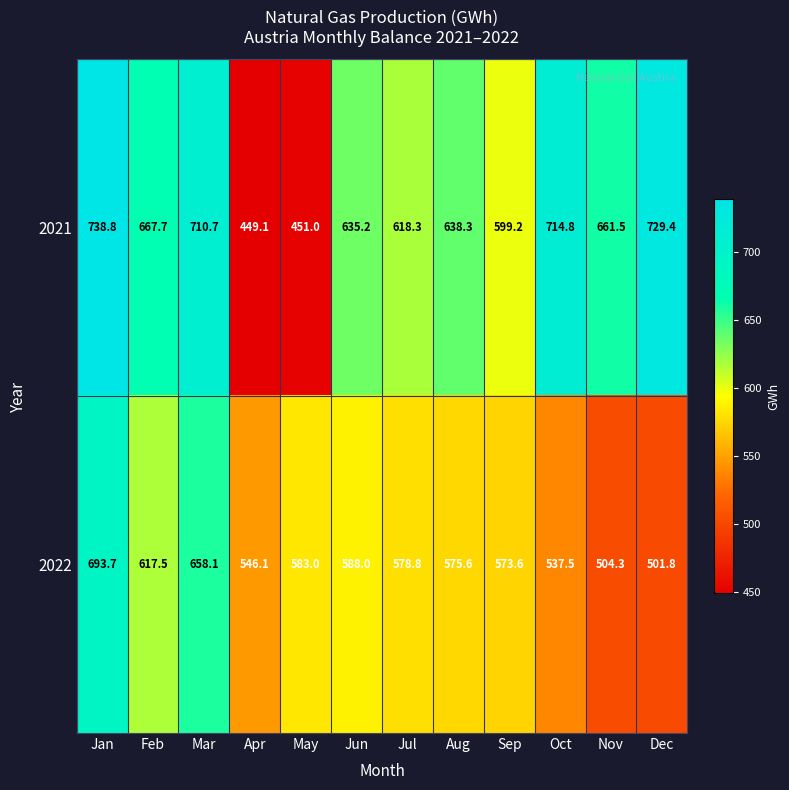

At which category is the sum across all series the highest?

Jan